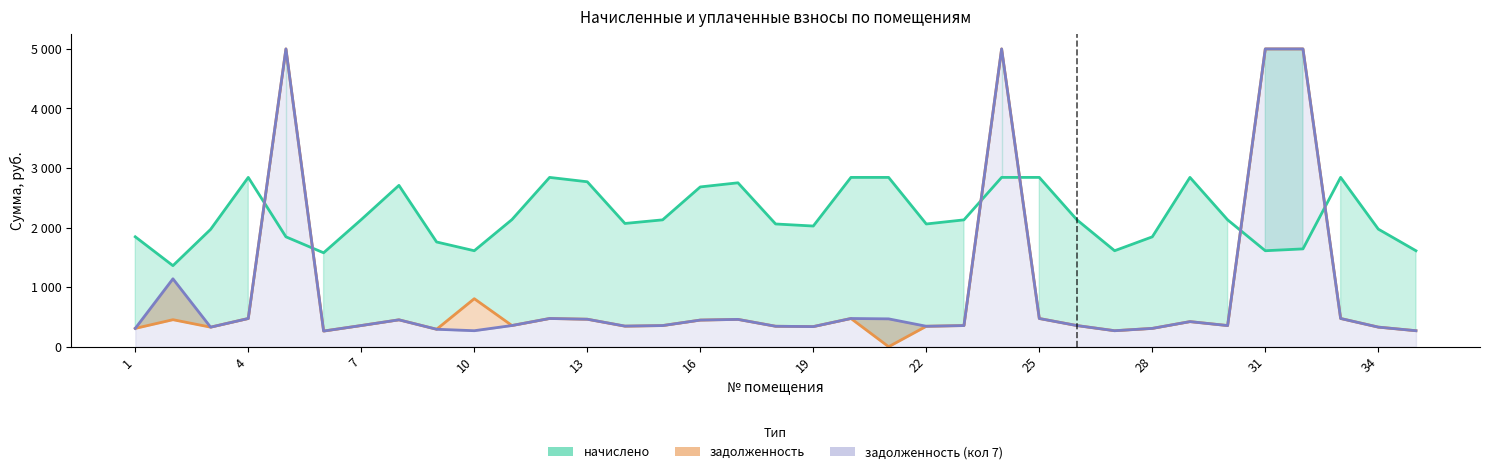

What is the sum of the начислено values at 1 and 14?

3975.2